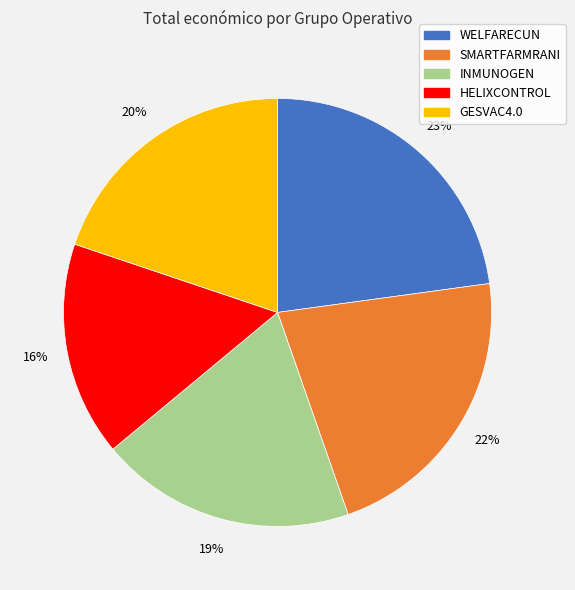

To the nearest percent, what is the difference between the largest and smallest slice percentages?

7%